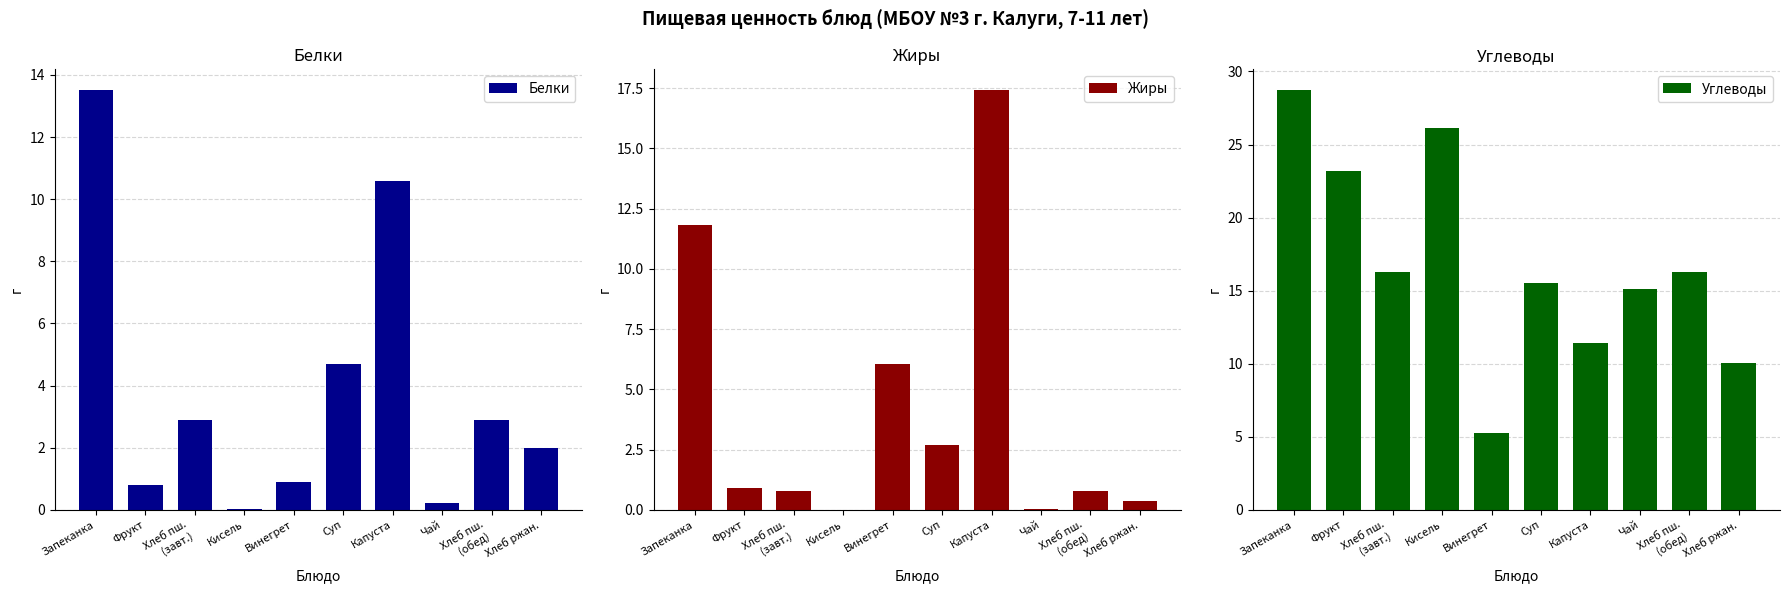

How many values in the Углеводы series are below 16?

5